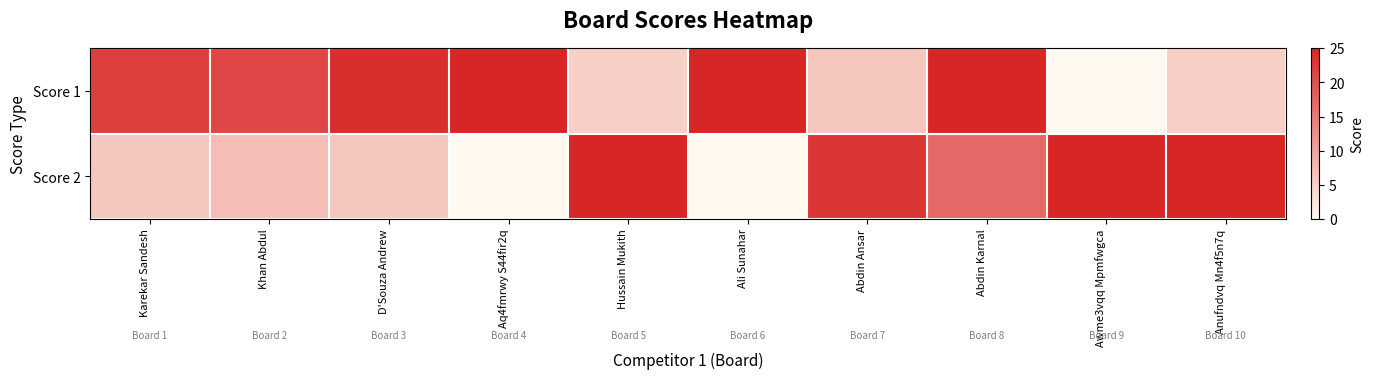

How many distinct data groups are displayed?

2